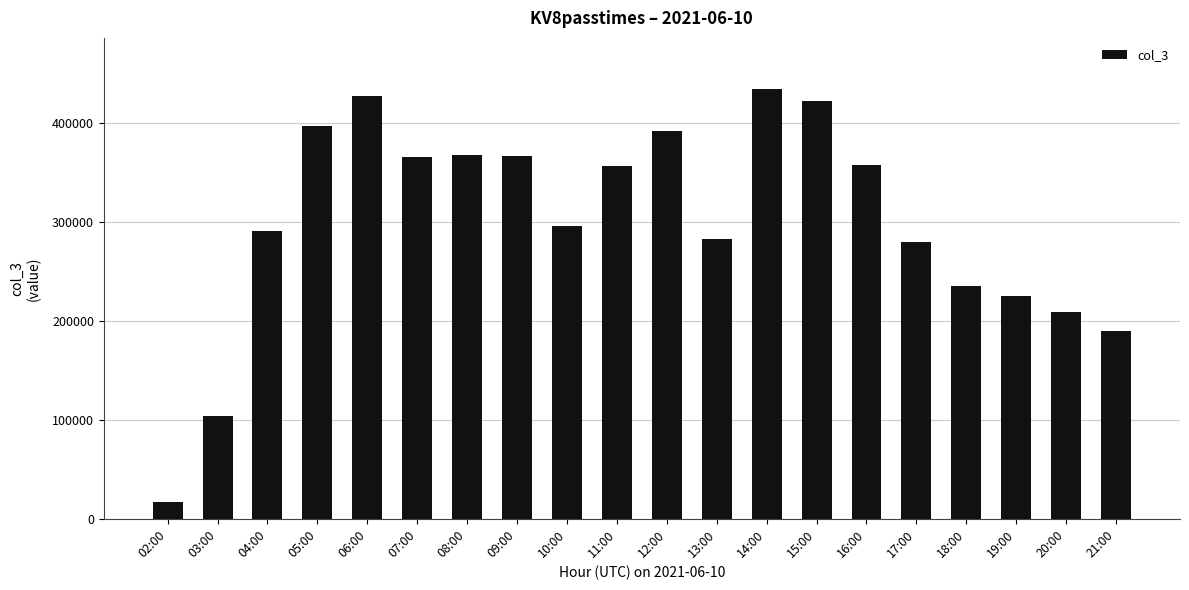

The value at 10:00 is 295313. True or false?

True